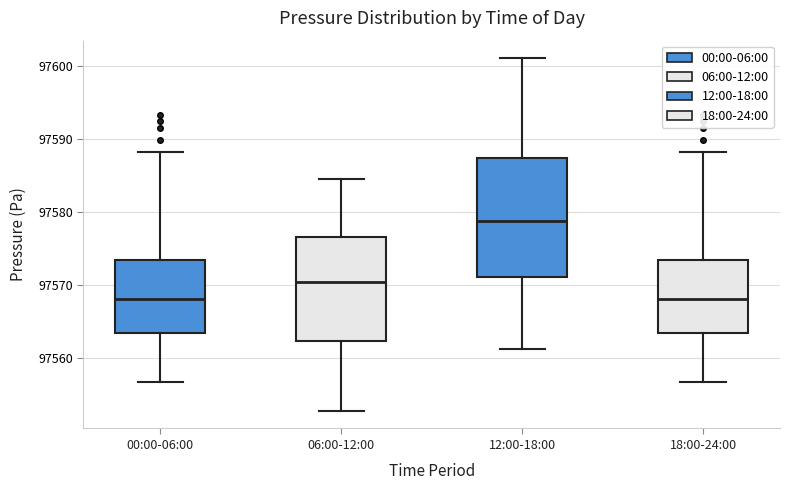

Where does the median line of the box for 18:00-24:00 sit on the y-axis? The values are not printed on the chart, so give them approximately, as read against the axis.

97568